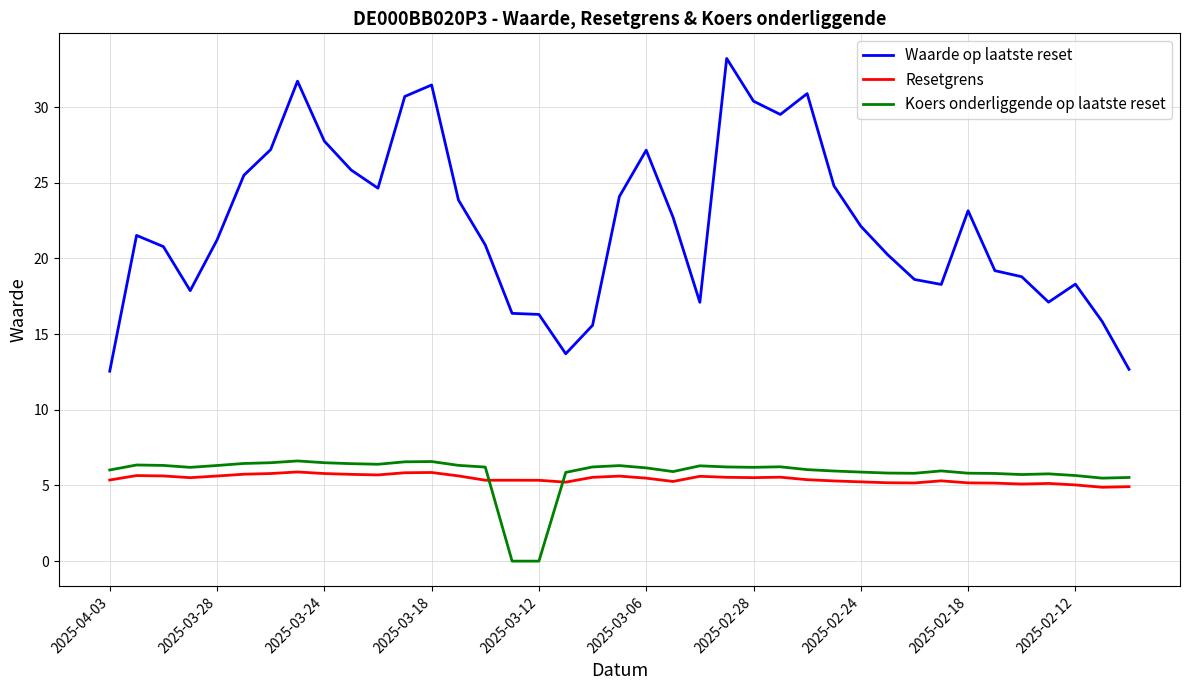

What is the maximum value for Resetgrens?

5.9